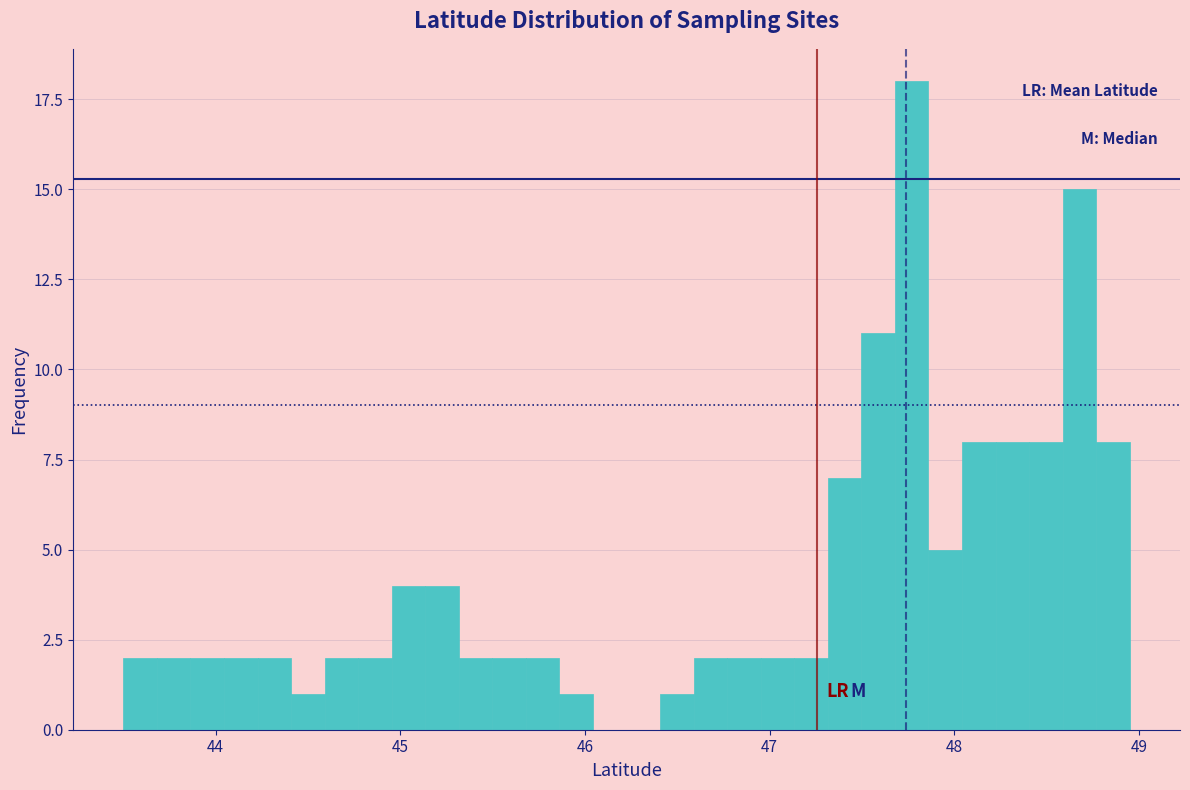

Around what value on the x-axis is the tallest bar? Give the approximate position of its centre, as read against the axis.

47.8